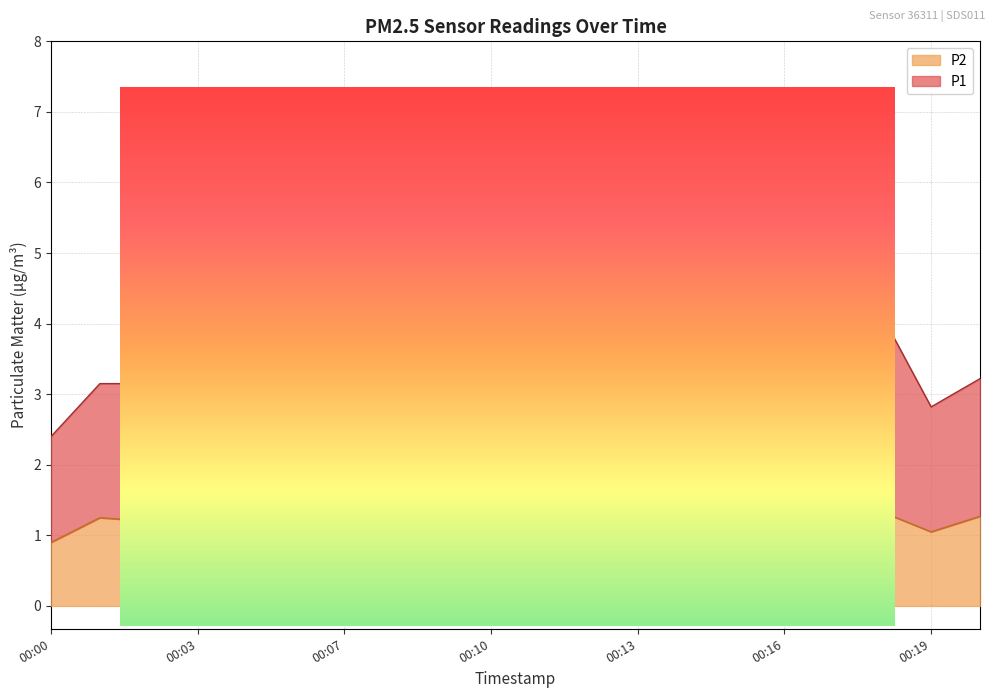

Reading right to left, list all the values displayed in this chart.

P1: 3.2	2.8	4.1	4.0	6.0	3.0	2.8	2.8	5.2	3.4	5.7	2.8	2.6	3.1	6.5	4.9	3.4	3.1	3.1	2.4
P2: 1.3	1.1	1.3	1.0	1.1	1.2	1.2	1.1	1.4	1.0	1.3	0.9	1.1	1.3	1.1	1.1	1.0	1.2	1.2	0.9